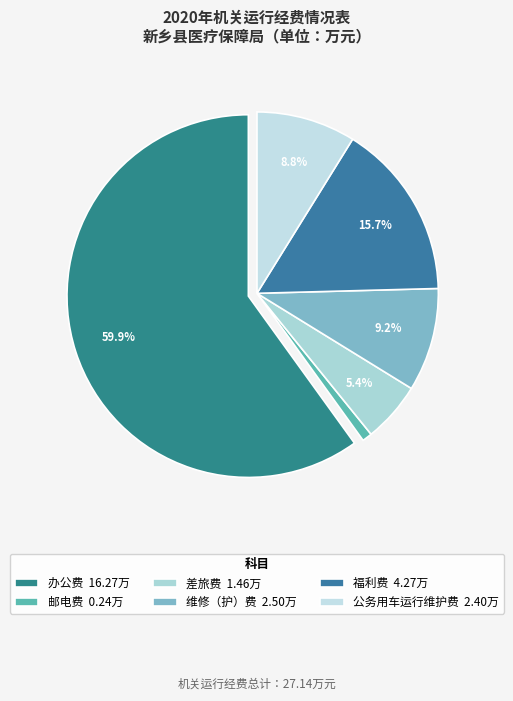

How many slices are in this pie chart?

6